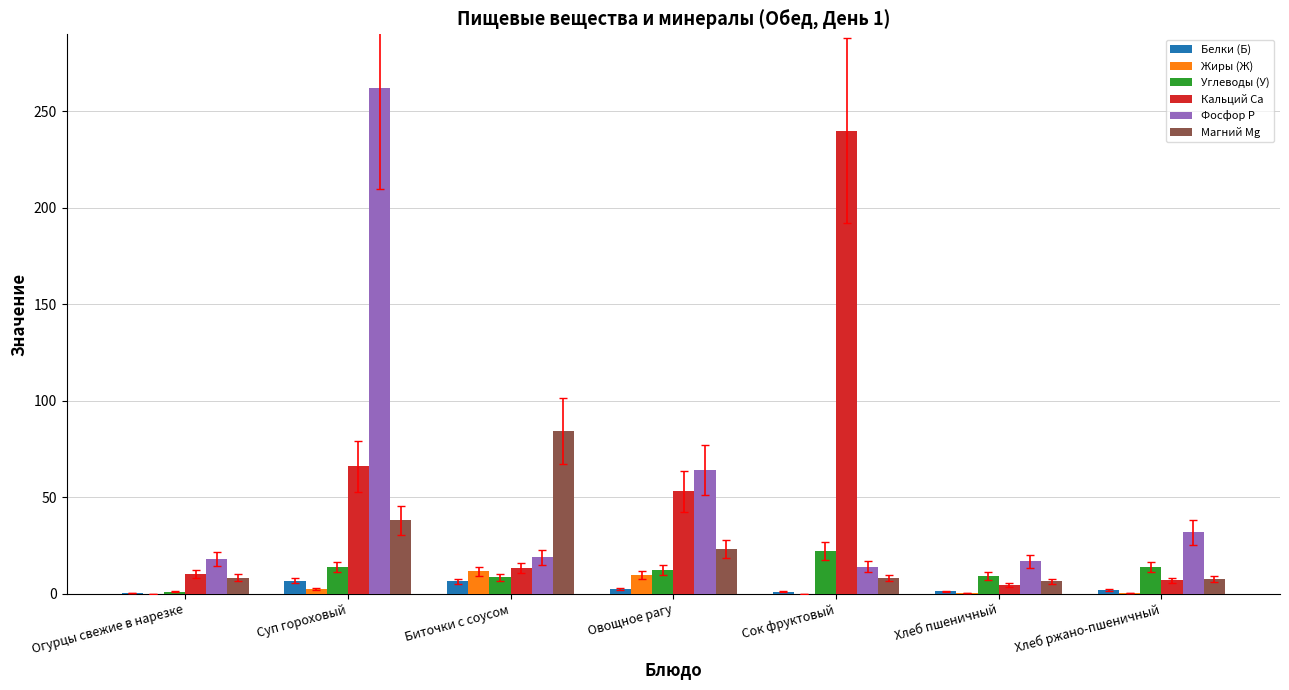

Is it true that Кальций Ca equals 48.8 at Сок фруктовый?

False